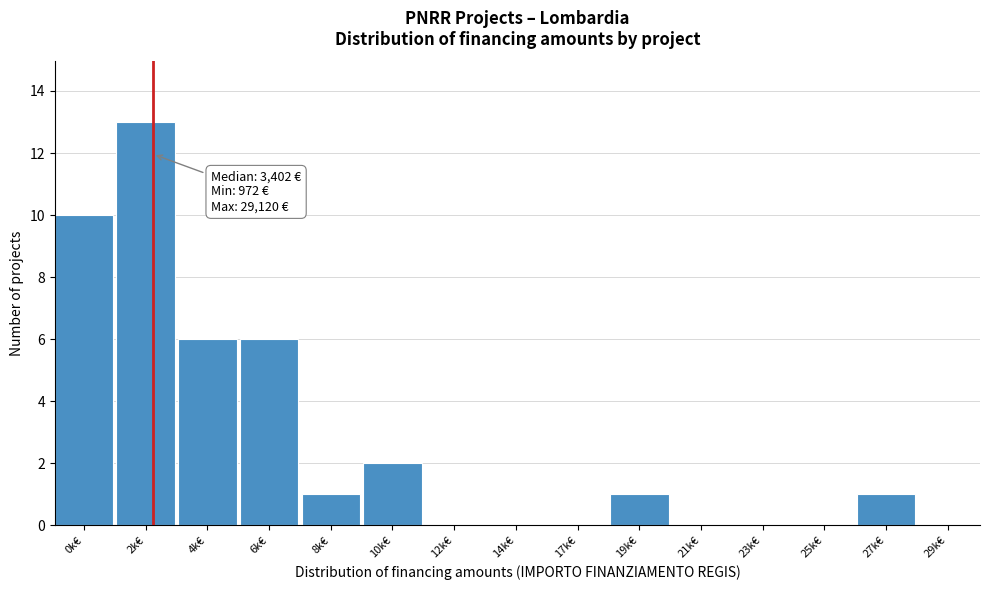

Reading right to left, extract all data points from this chart.

29k€=0	27k€=1	25k€=0	23k€=0	21k€=0	19k€=1	17k€=0	14k€=0	12k€=0	10k€=2	8k€=1	6k€=6	4k€=6	2k€=13	0k€=10